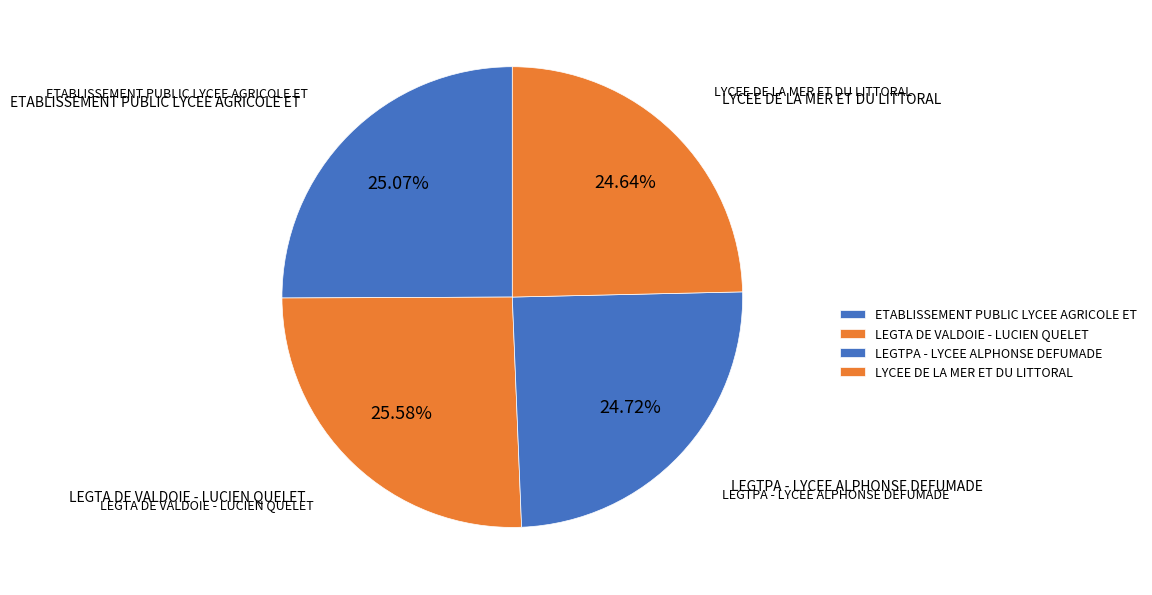

How many slices are in this pie chart?

4